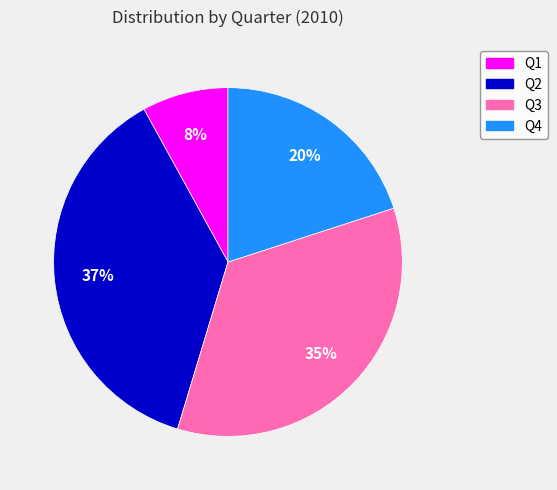

Which has a higher value, Q1 or Q4?

Q4